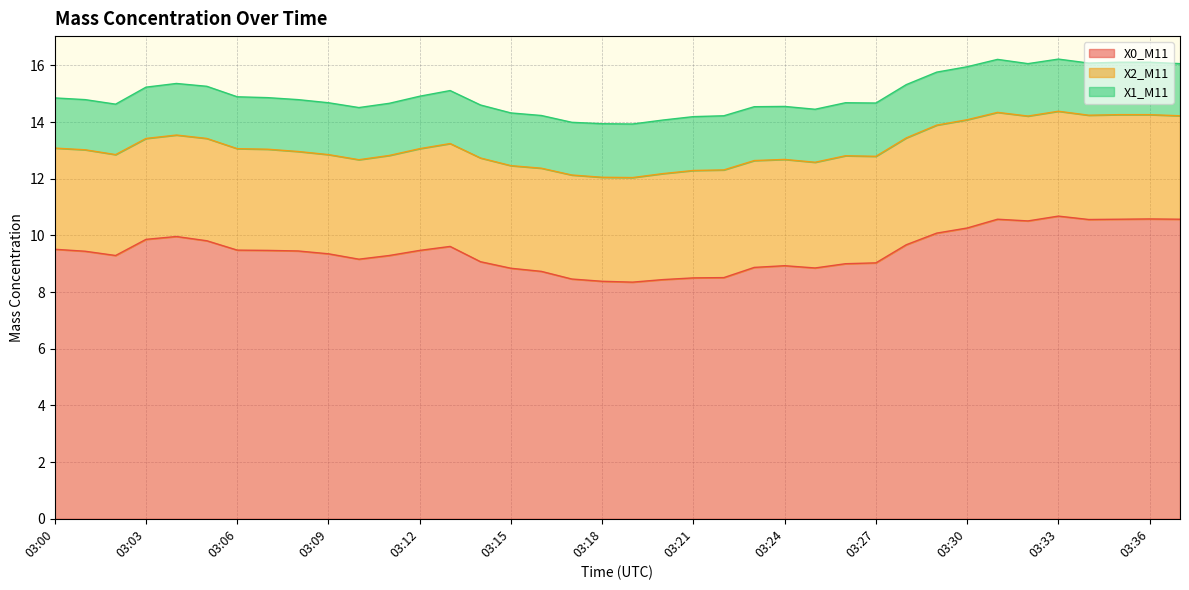

The value of X0_M11 at 03:01 is 9.4. True or false?

True